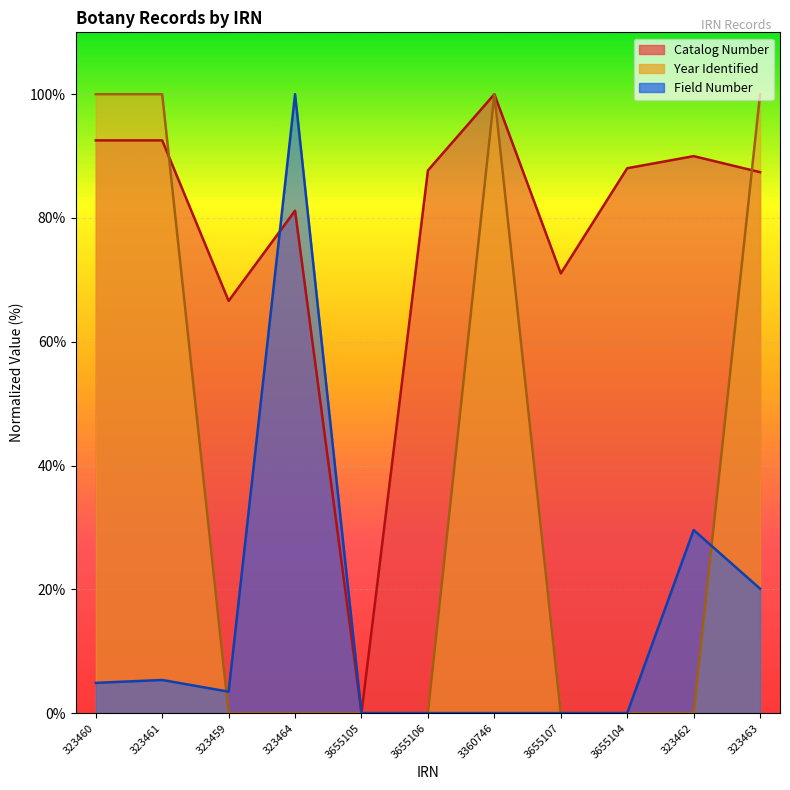

At 323464, list the series in order from largest to smallest.

Field Number, Catalog Number, Year Identified